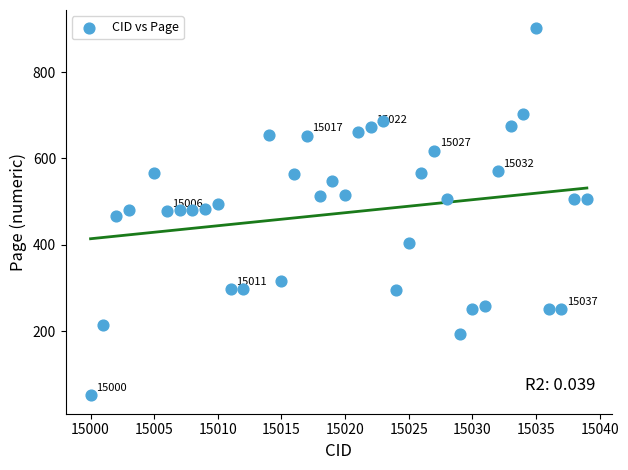

What is the range of Y values (max minus min)?

850.1